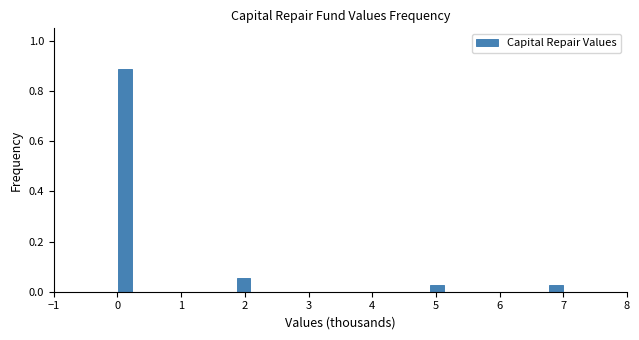

Read against the x-axis, roughly where is the centre of the tallest bar?

0.1